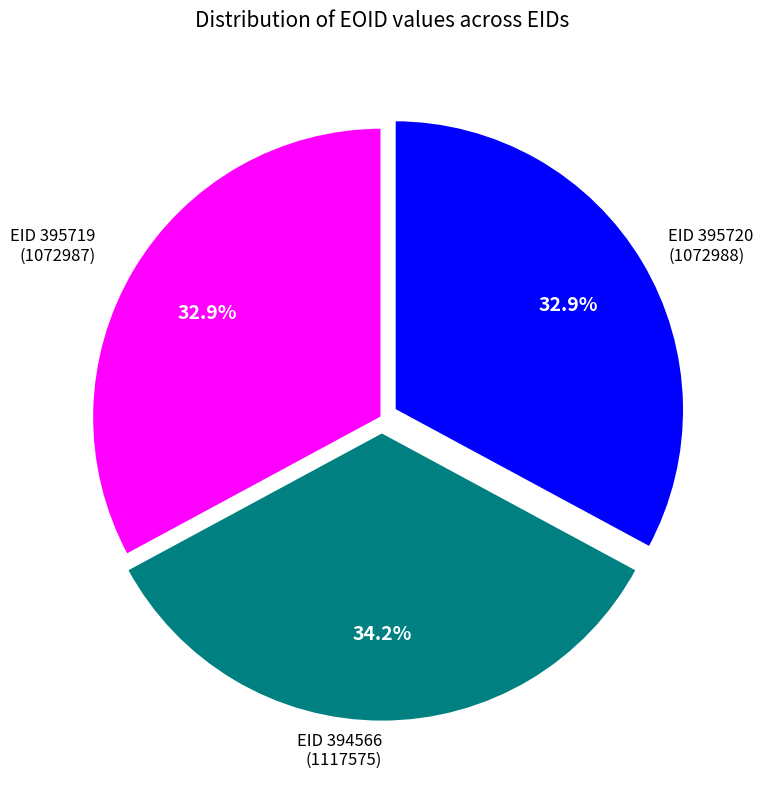

Does any single category account for the majority?

No